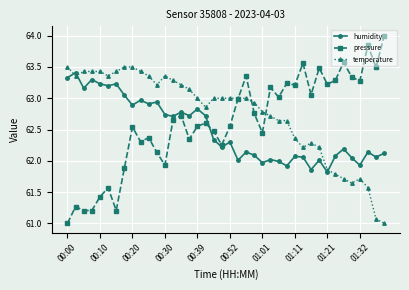

How many interior local valleys does the humidity series have?

14